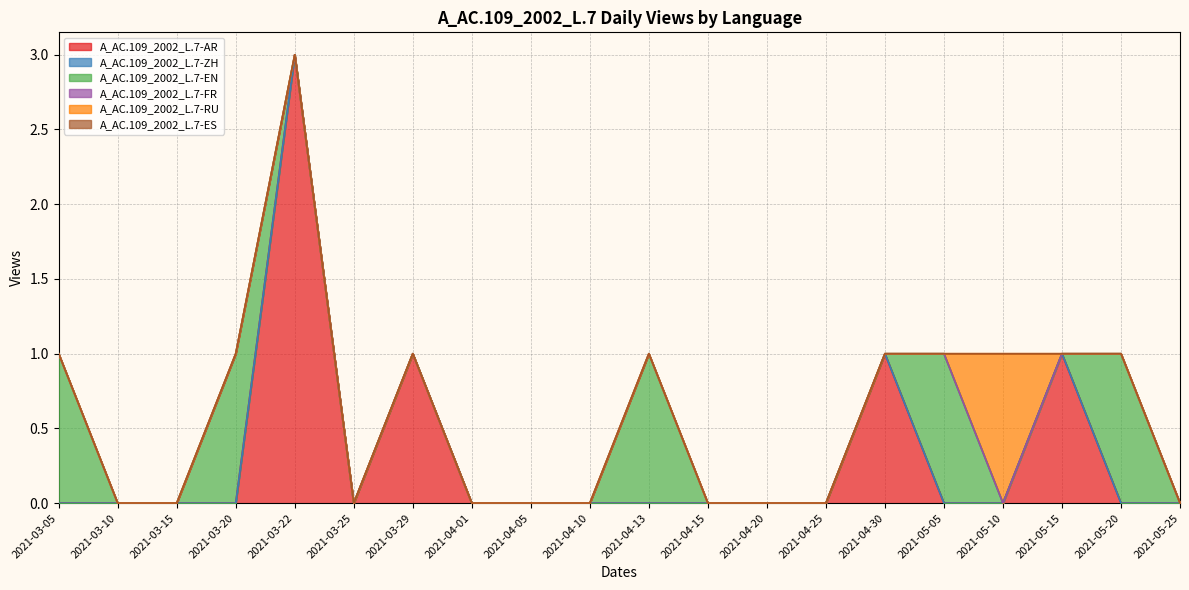

Which series has the largest range (max minus min)?

A_AC.109_2002_L.7-AR